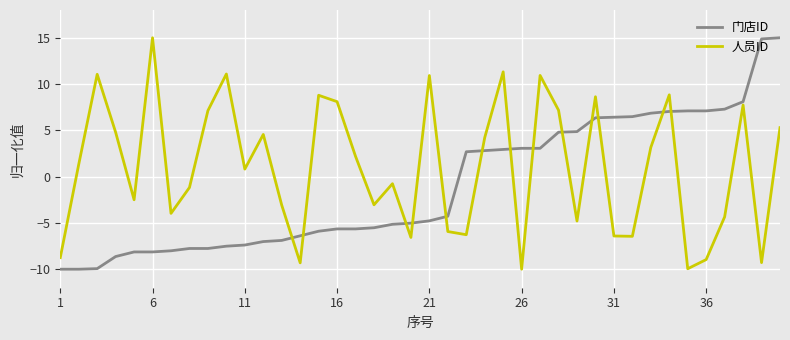

What is the difference between the maximum and minimum values in the 门店ID series?

25.0